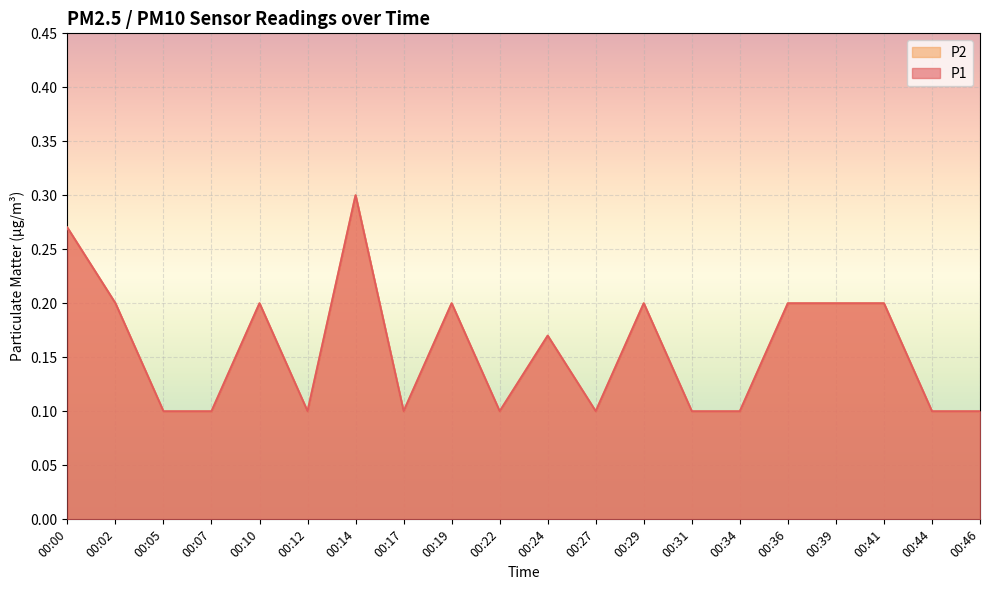

How many P1 values are between 0 and 1?

20